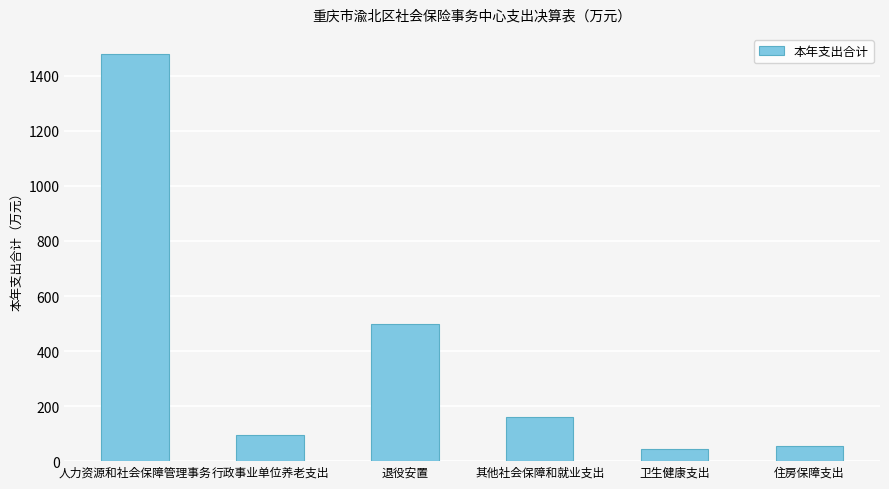

Which has a higher value, 退役安置 or 人力资源和社会保障管理事务?

人力资源和社会保障管理事务